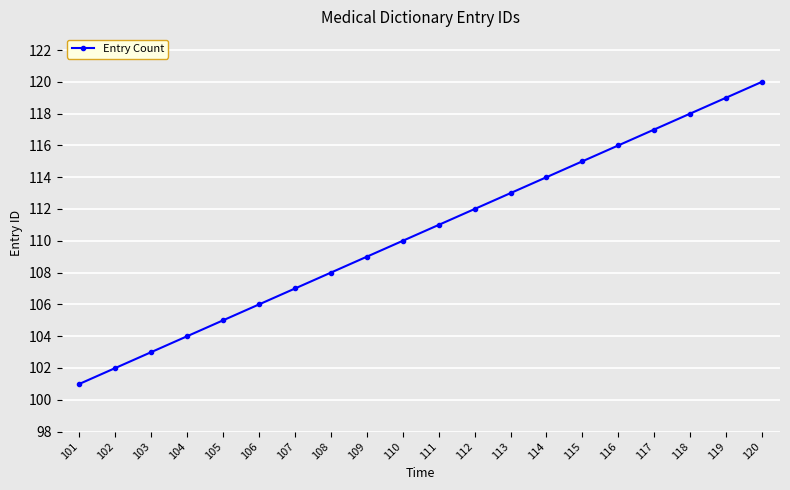

Is this an area chart (filled region under the line)?

No